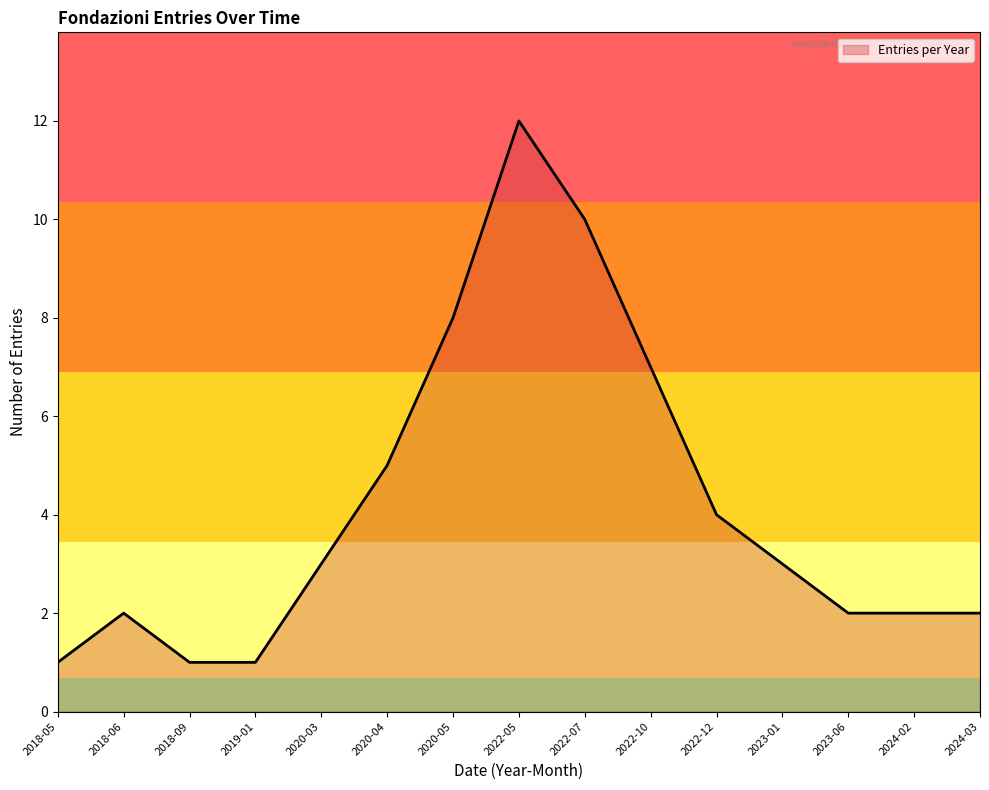

What position from the right is 2023-06?

3